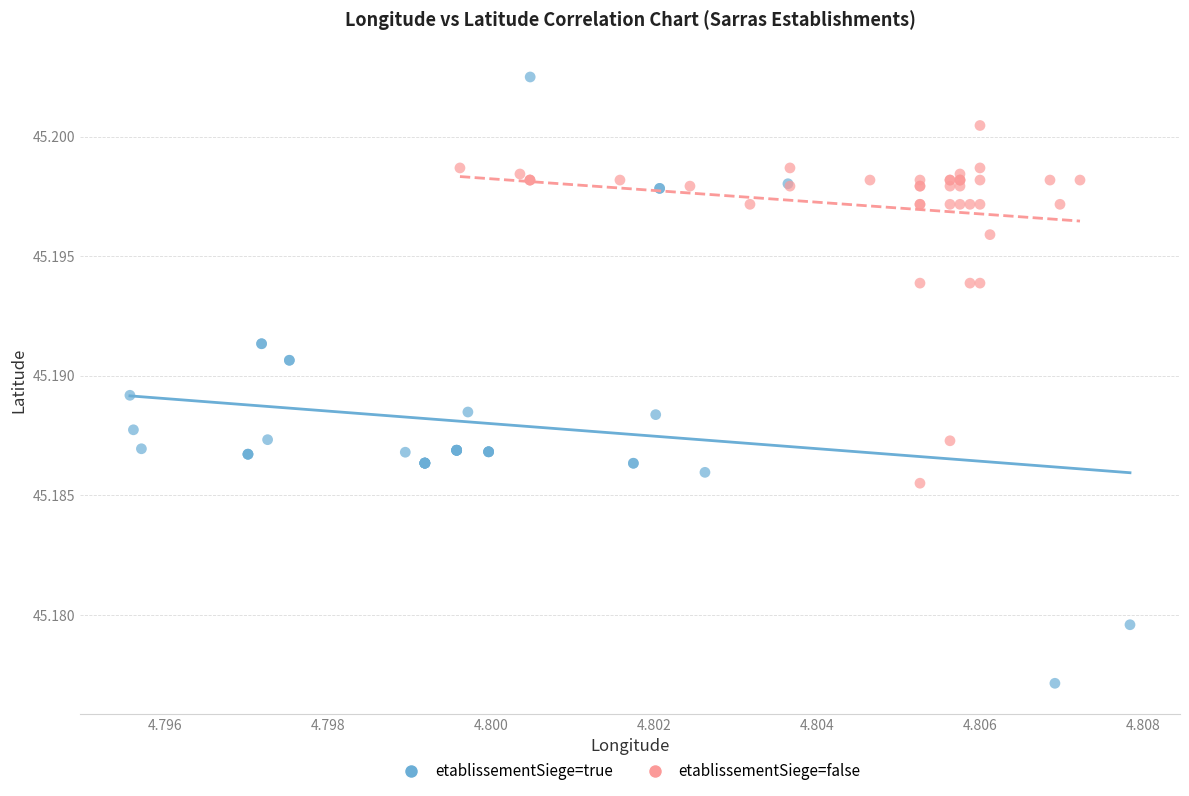

Which series reaches the maximum Y coordinate?

etablissementSiege=true